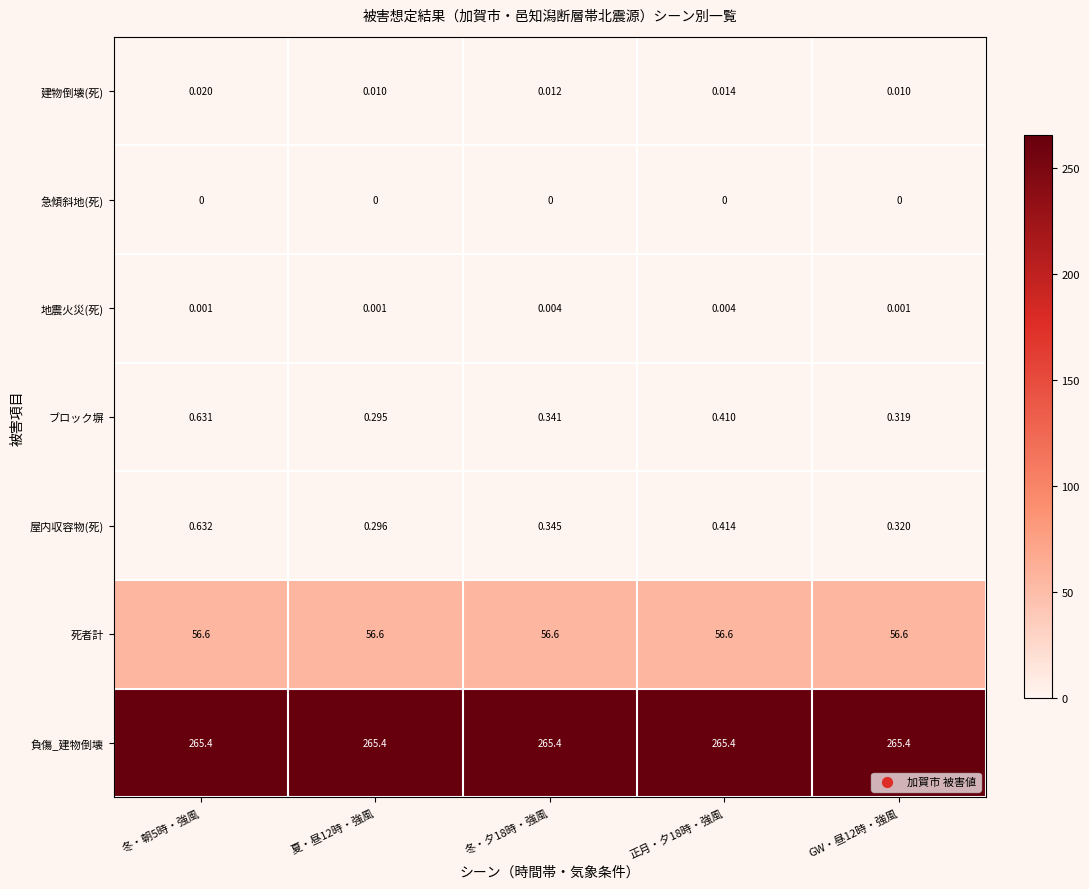

Which series has the largest total across all categories?

負傷_建物倒壊